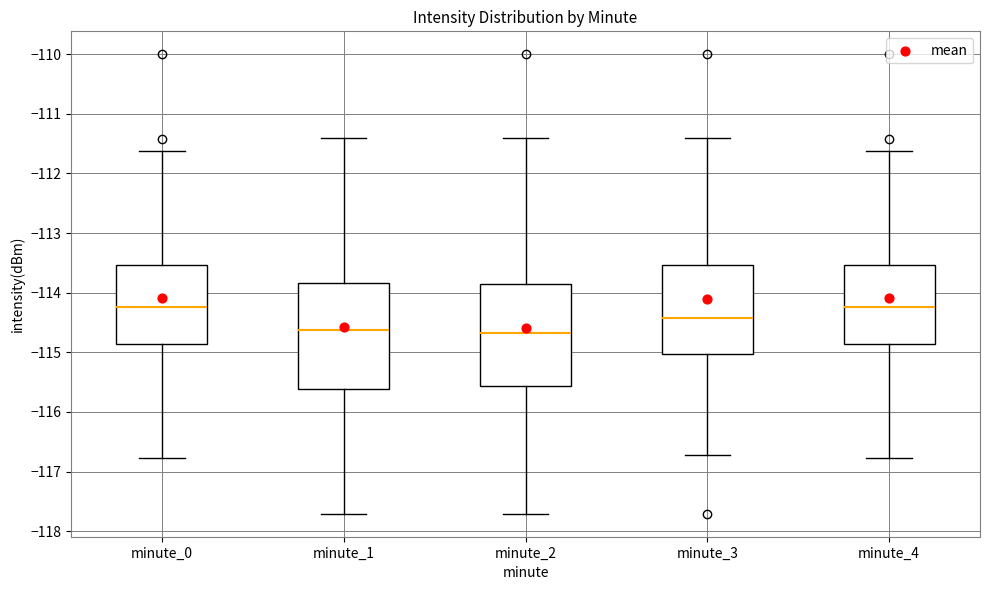

Reading left to right, read every box against the y-axis: the position of its median line, the range the box covers, and the ends of its whiskers. The values are not printed on the chart, so give them approximately, as read against the axis.

minute_0: median -114.2, box -114.9 to -113.5, whiskers -116.8 to -111.6
minute_1: median -114.6, box -115.6 to -113.8, whiskers -117.7 to -111.4
minute_2: median -114.7, box -115.6 to -113.9, whiskers -117.7 to -111.4
minute_3: median -114.4, box -115.0 to -113.5, whiskers -116.7 to -111.4
minute_4: median -114.2, box -114.9 to -113.5, whiskers -116.8 to -111.6